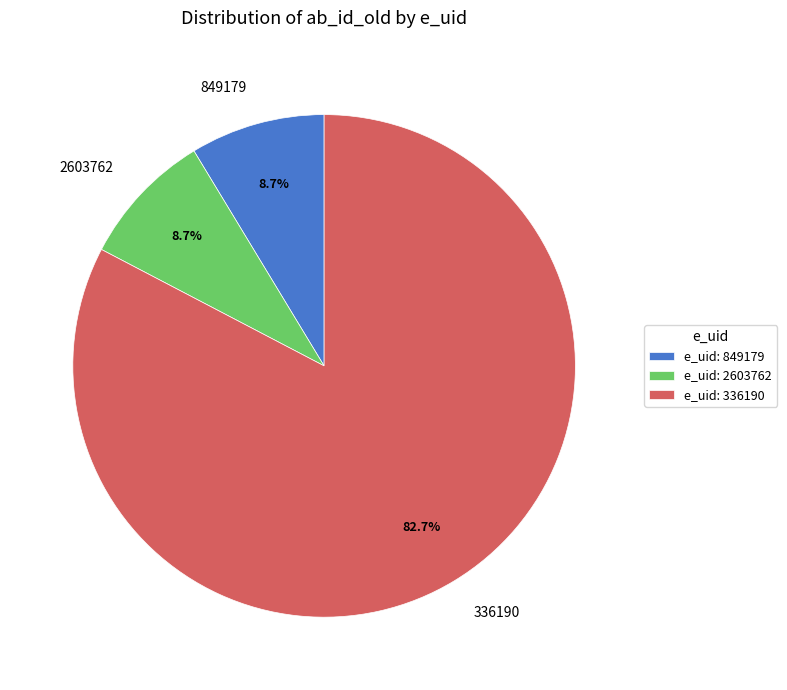

True or false: 336190 accounts for 72% of the total.

False